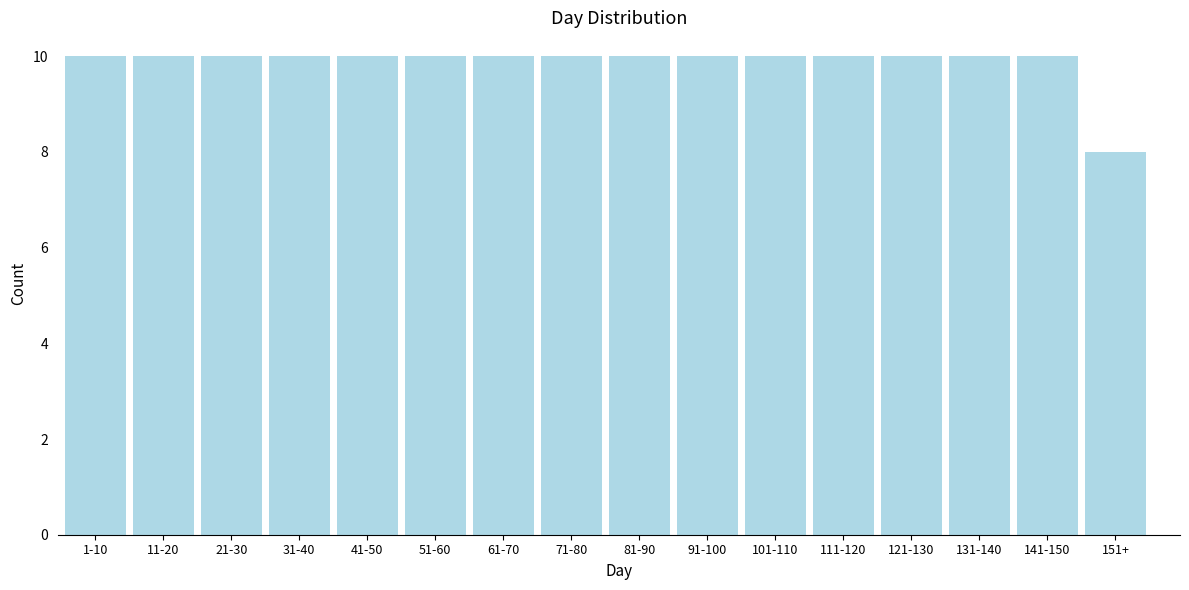

Reading left to right, list all the values displayed in this chart.

10	10	10	10	10	10	10	10	10	10	10	10	10	10	10	8